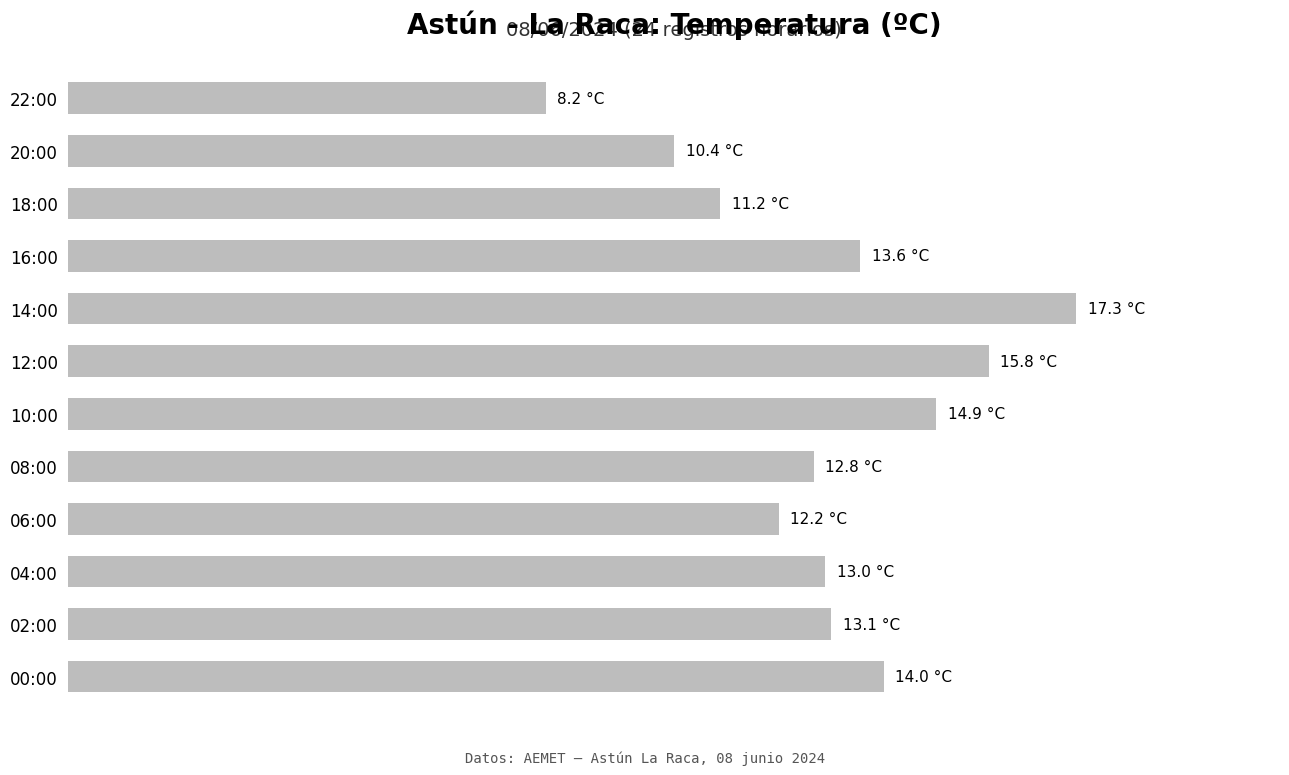

What is the maximum value shown in the chart?

17.3